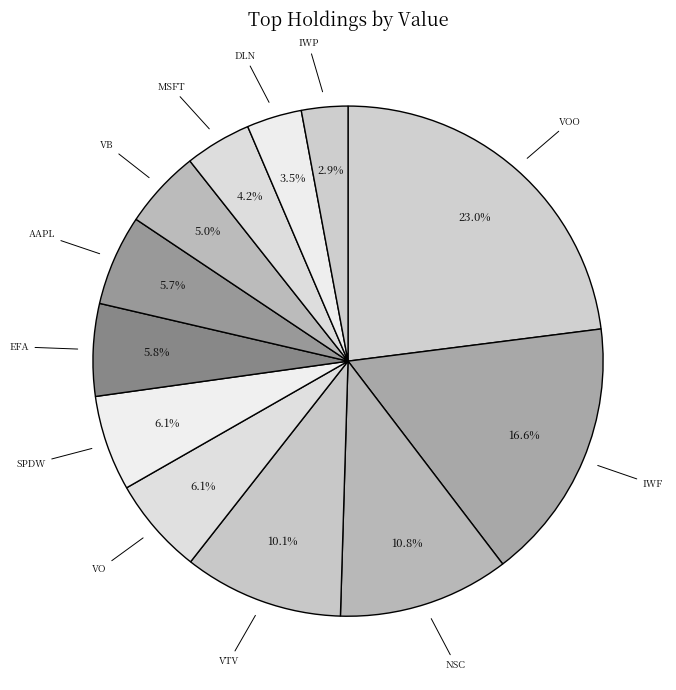

Rank the categories by value from lowest to highest.

IWP, DLN, MSFT, VB, AAPL, EFA, SPDW, VO, VTV, NSC, IWF, VOO